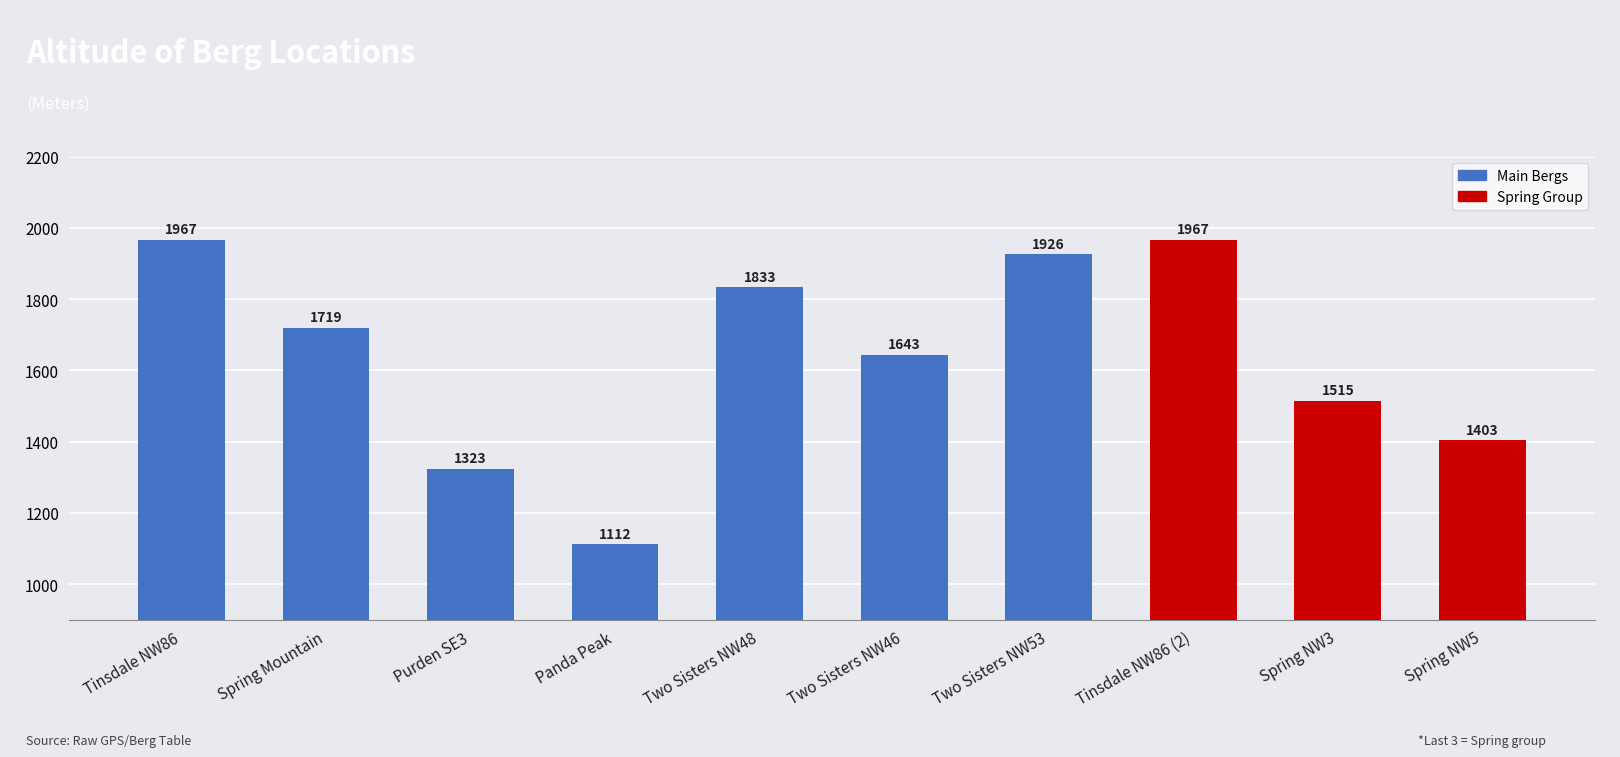

Is it true that the value at Two Sisters NW48 is 573?

False